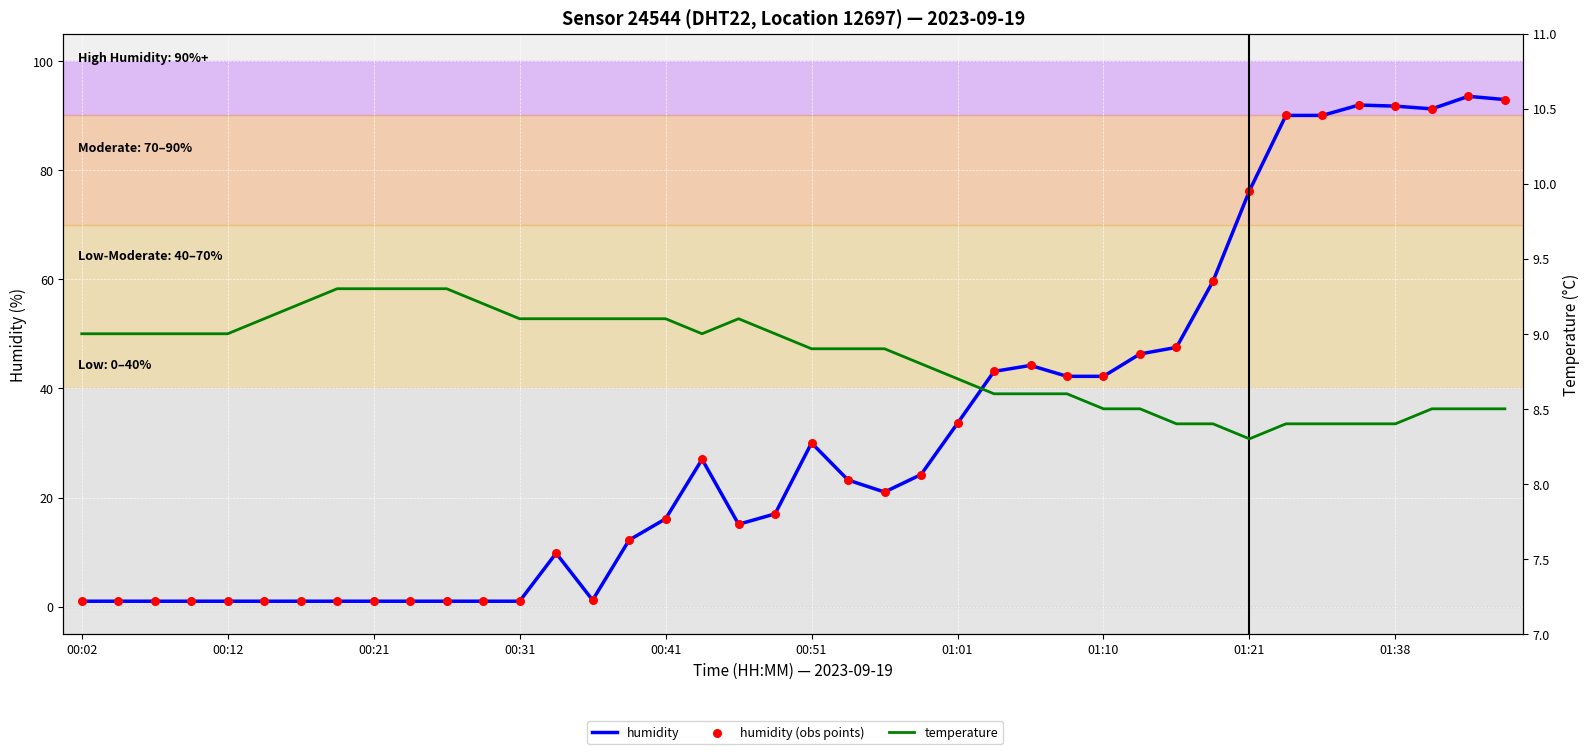

What are all the series names shown in the legend?

humidity, humidity (obs points), temperature